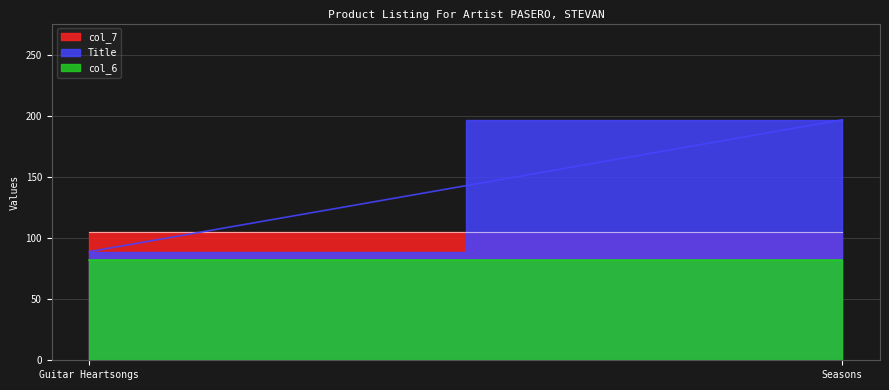

What is the label of the 1st point from the right?

Seasons